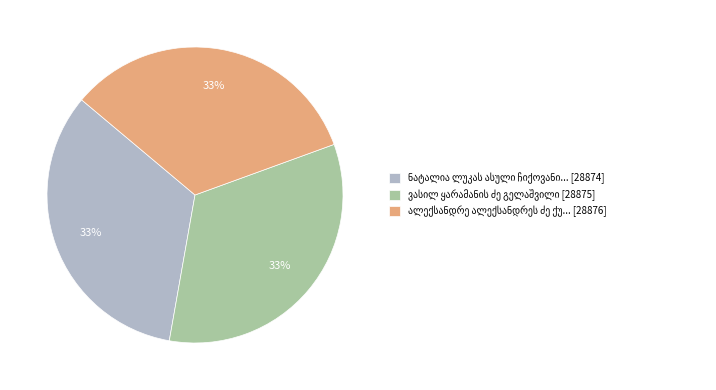

To the nearest percent, what is the average slice percentage?

33%